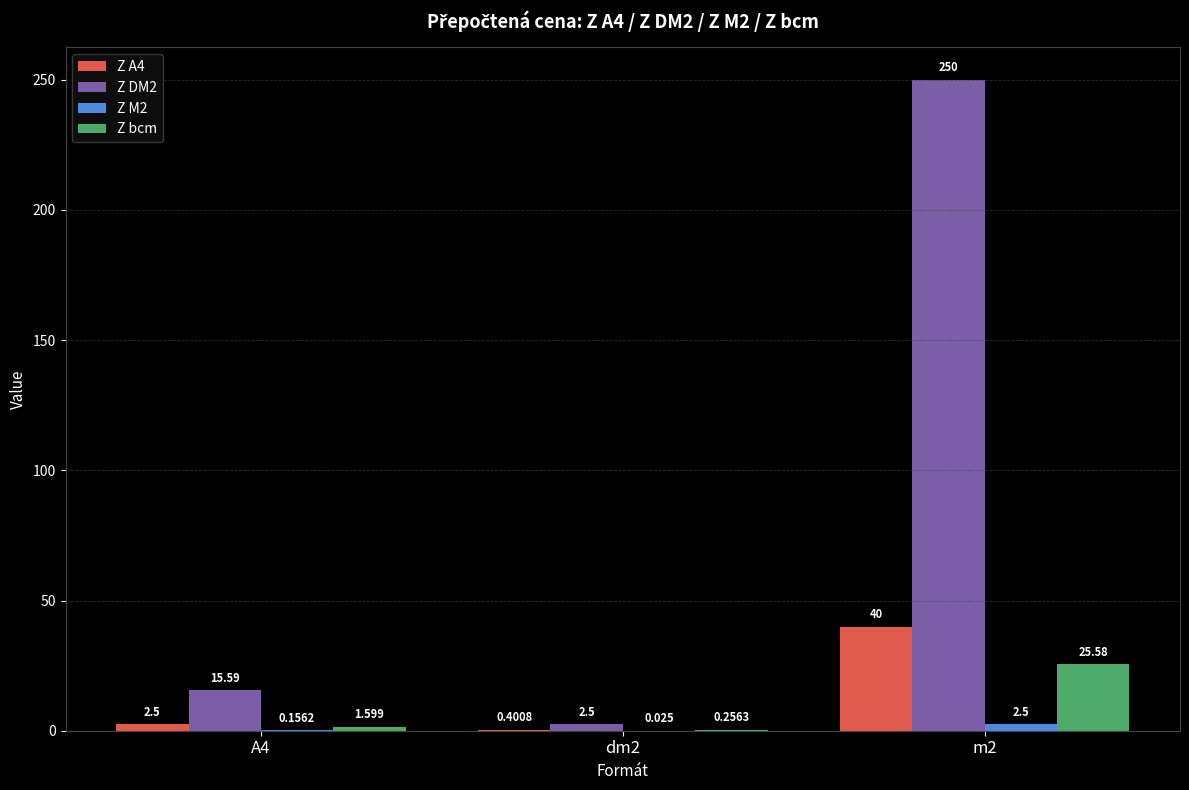

Is the value of Z bcm at dm2 greater than the value of Z DM2 at m2?

No